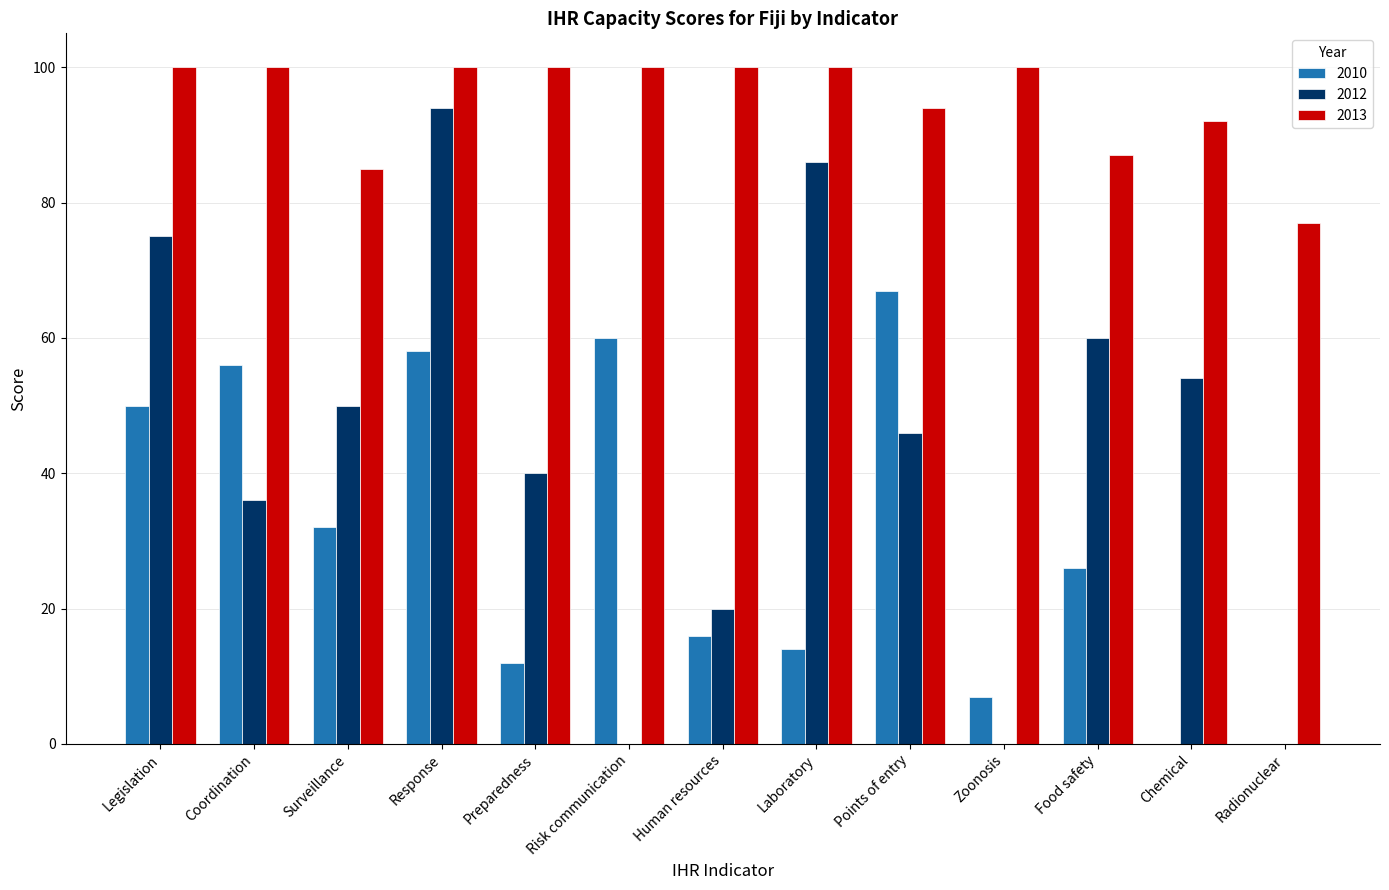

Which series has the largest total across all categories?

2013